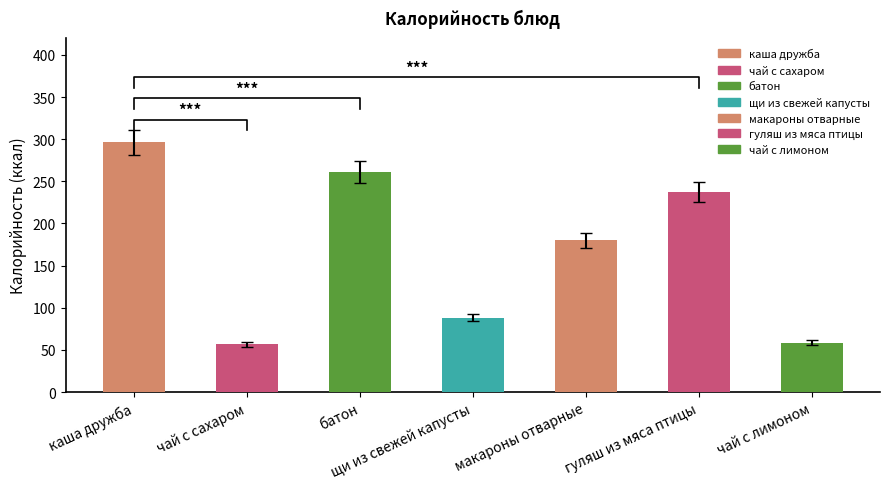

What is the label of the 5th bar from the left?

макароны отварные